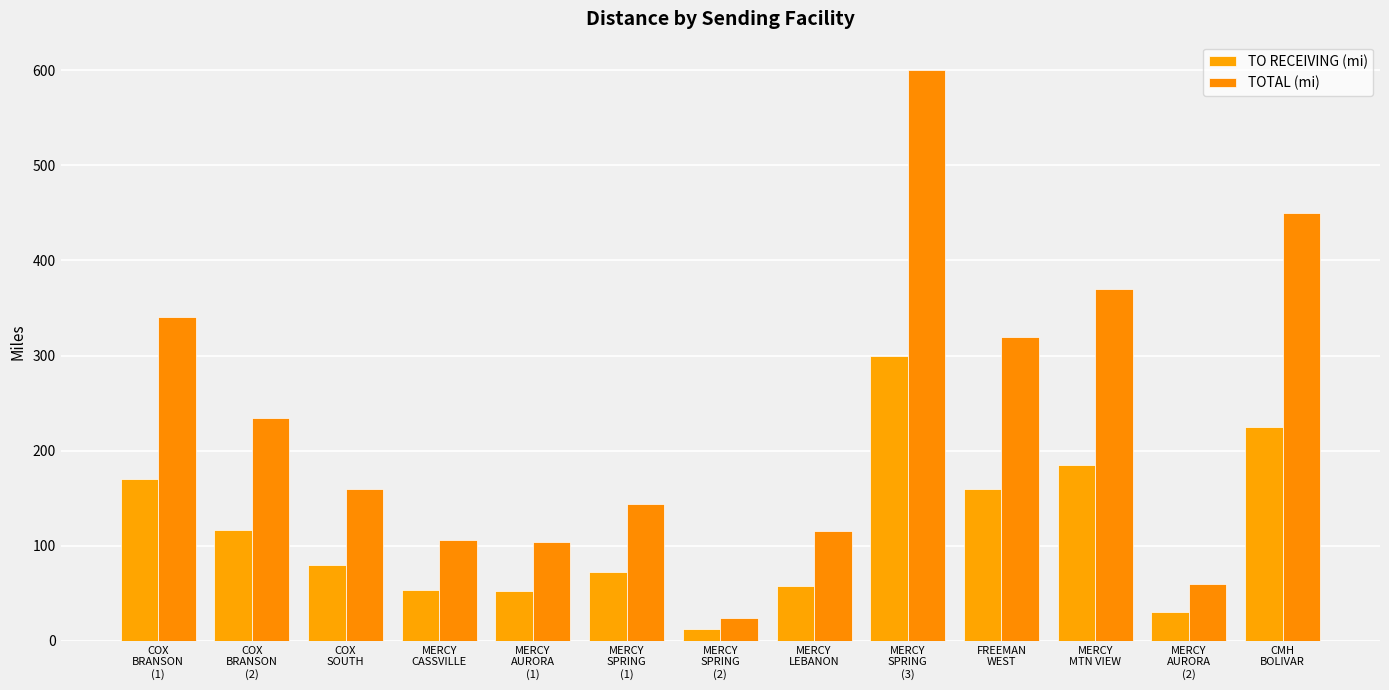

How many bars are there in total?

26